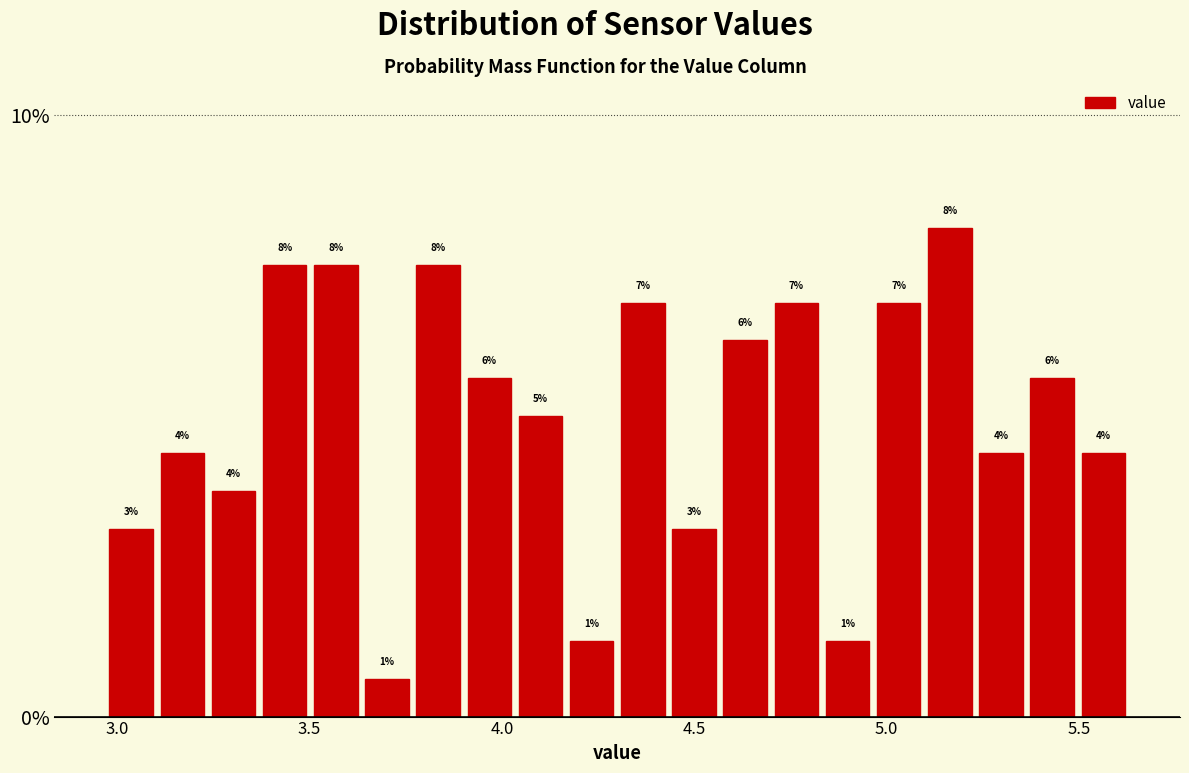

Around what value on the x-axis is the tallest bar? Give the approximate position of its centre, as read against the axis.

5.15